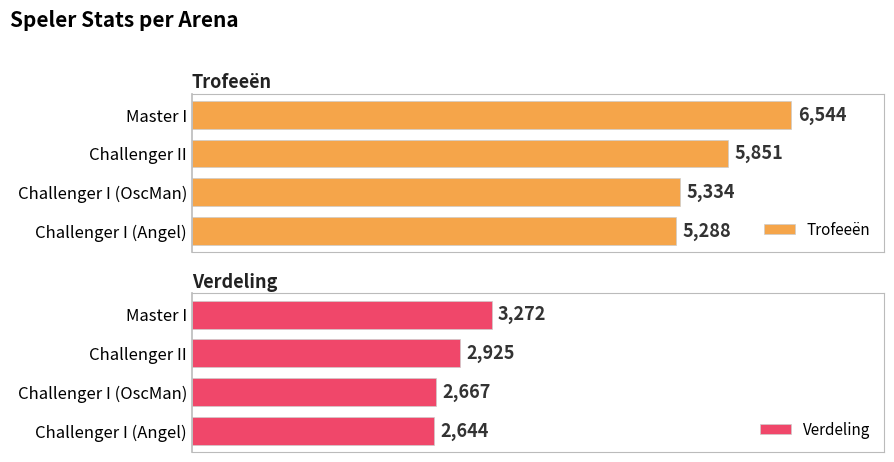

What is the greatest value displayed?

6544